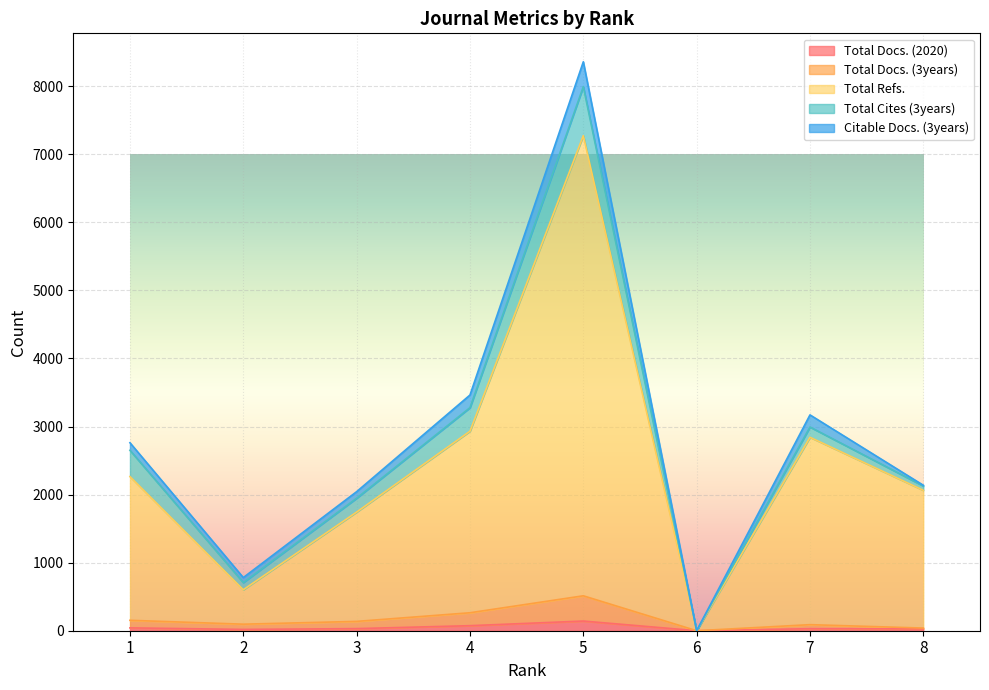

Where is the first local maximum for Total Docs. (2020)?

5